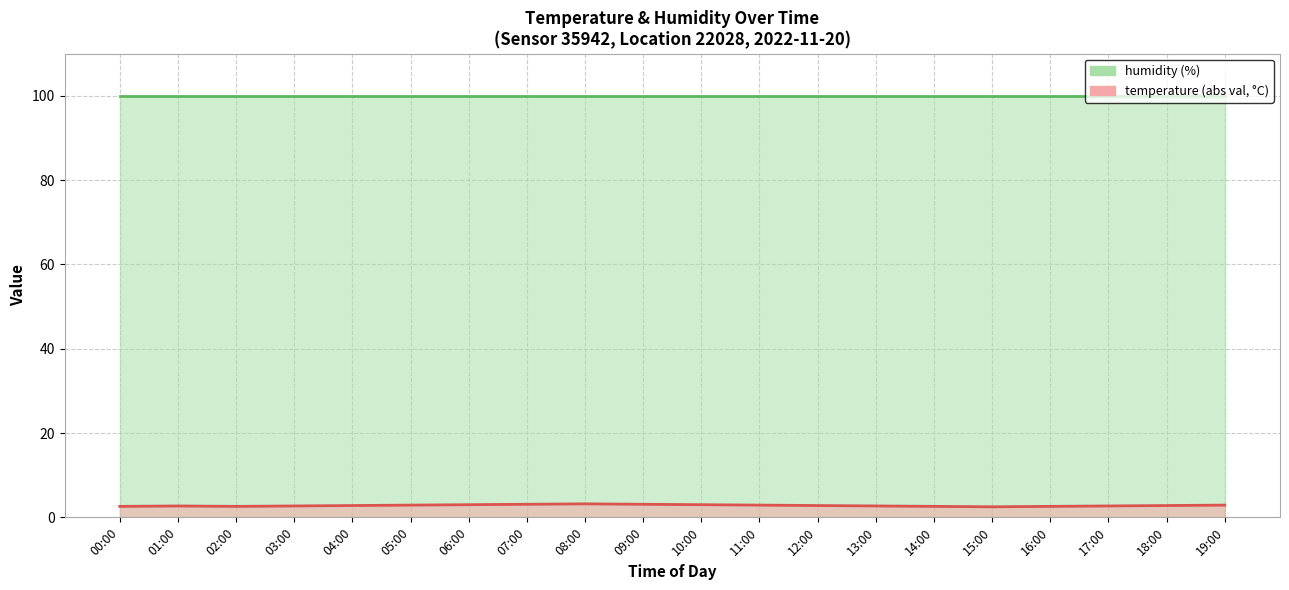

Where is the data nearest to the value 2?

15:00